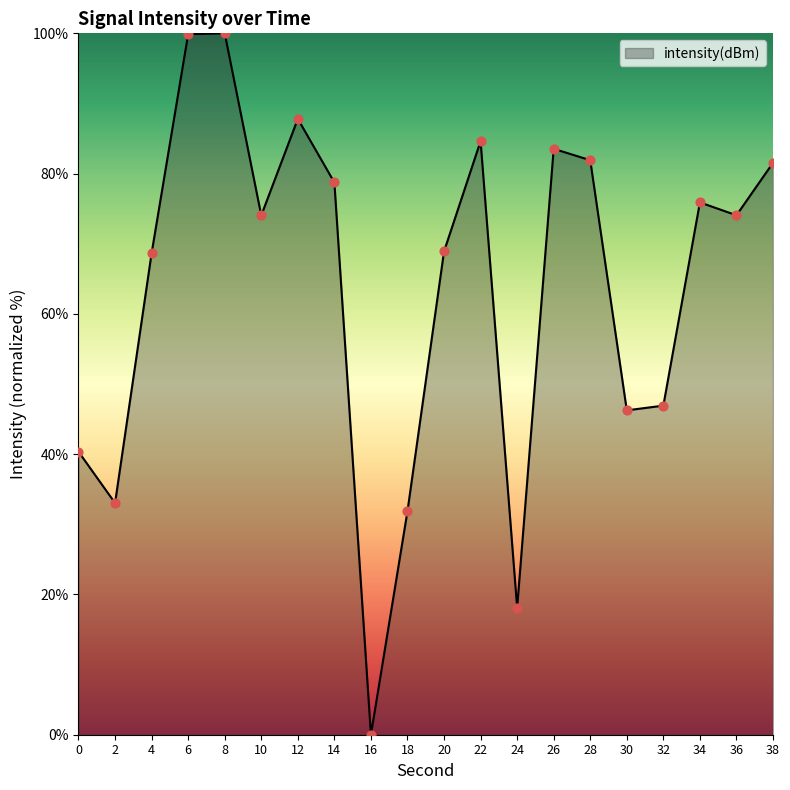

What is the ratio of the value at 30 to the value at 8?

0.5